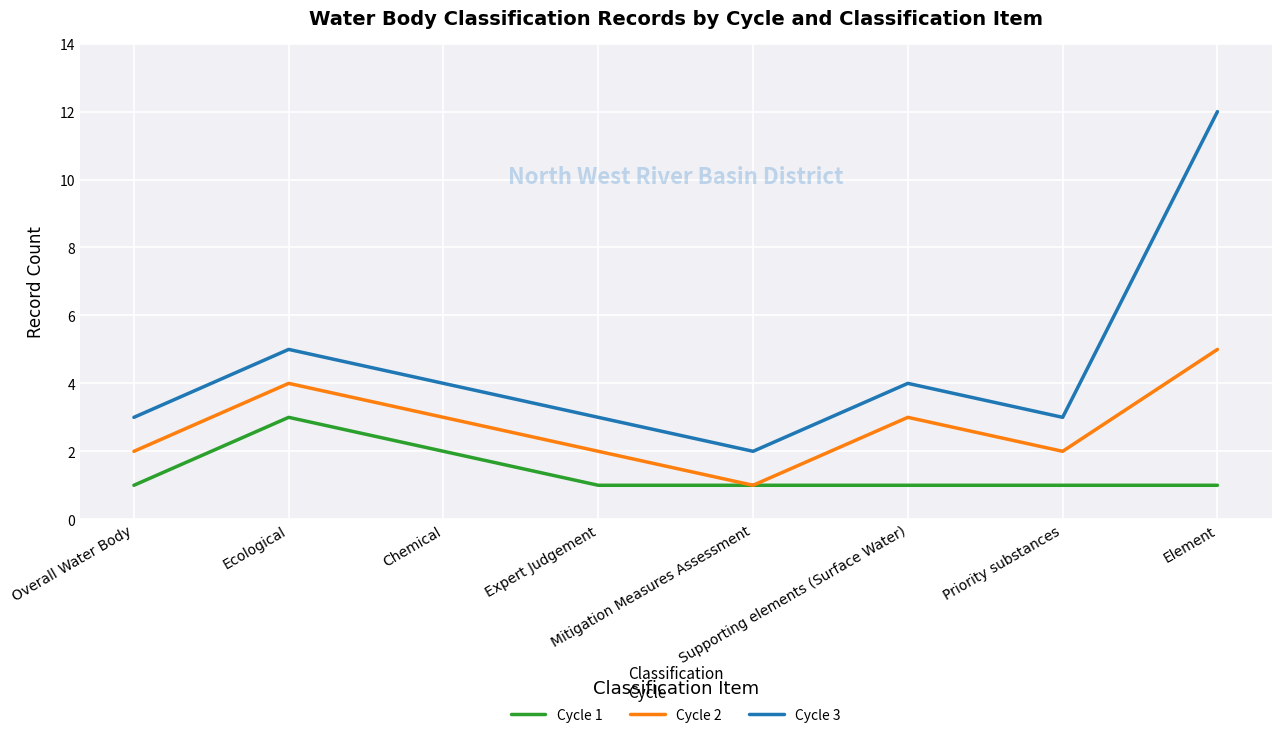

Is it true that Cycle 1 equals 1 at Mitigation Measures Assessment?

True